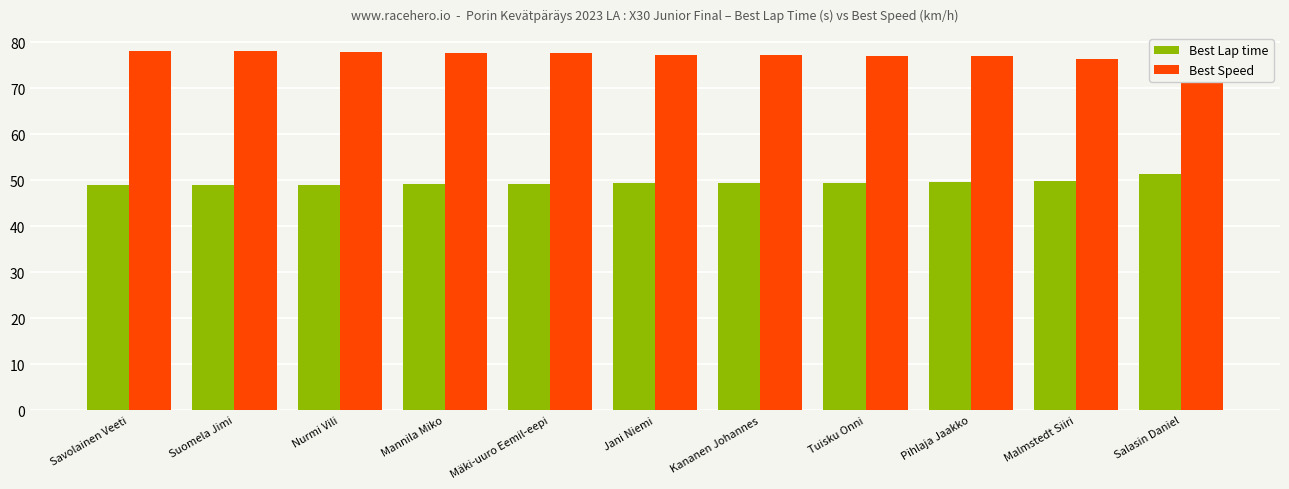

At how many categories does at least one series exceed 70?

11